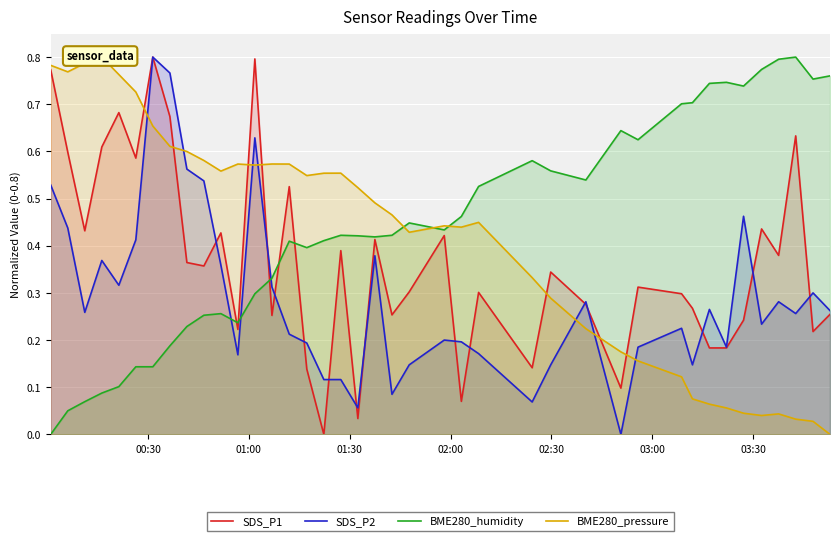

After their last crossing, which series has the higher values: SDS_P2 or BME280_humidity?

BME280_humidity